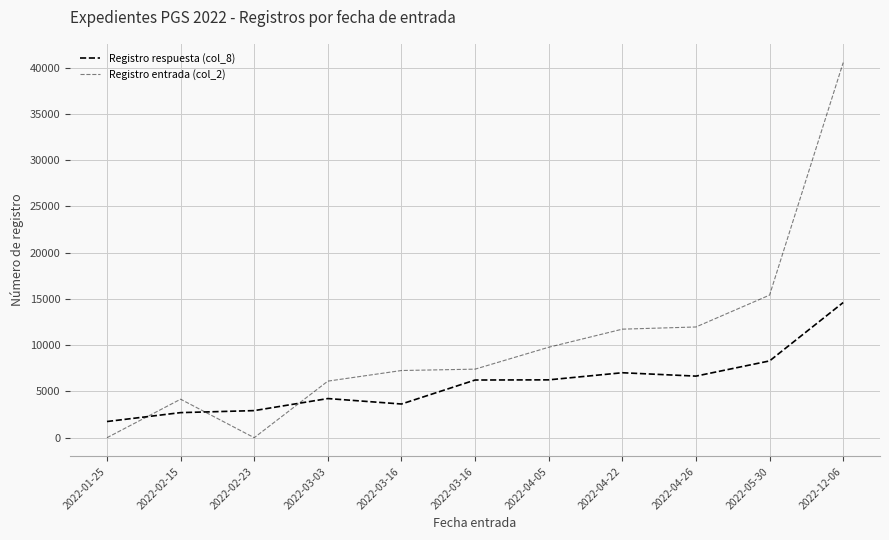

Which series has the widest spread of values?

Registro entrada (col_2)